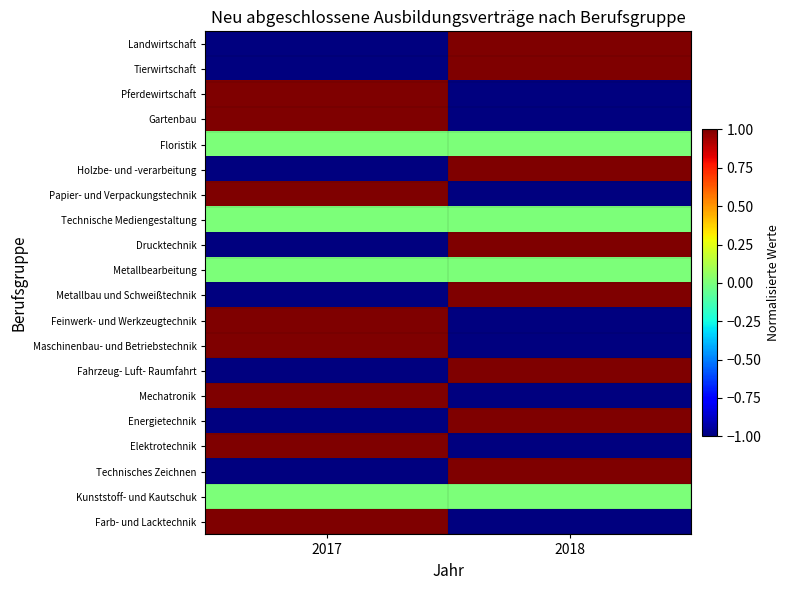

Which label corresponds to the smallest value in the chart?

2017